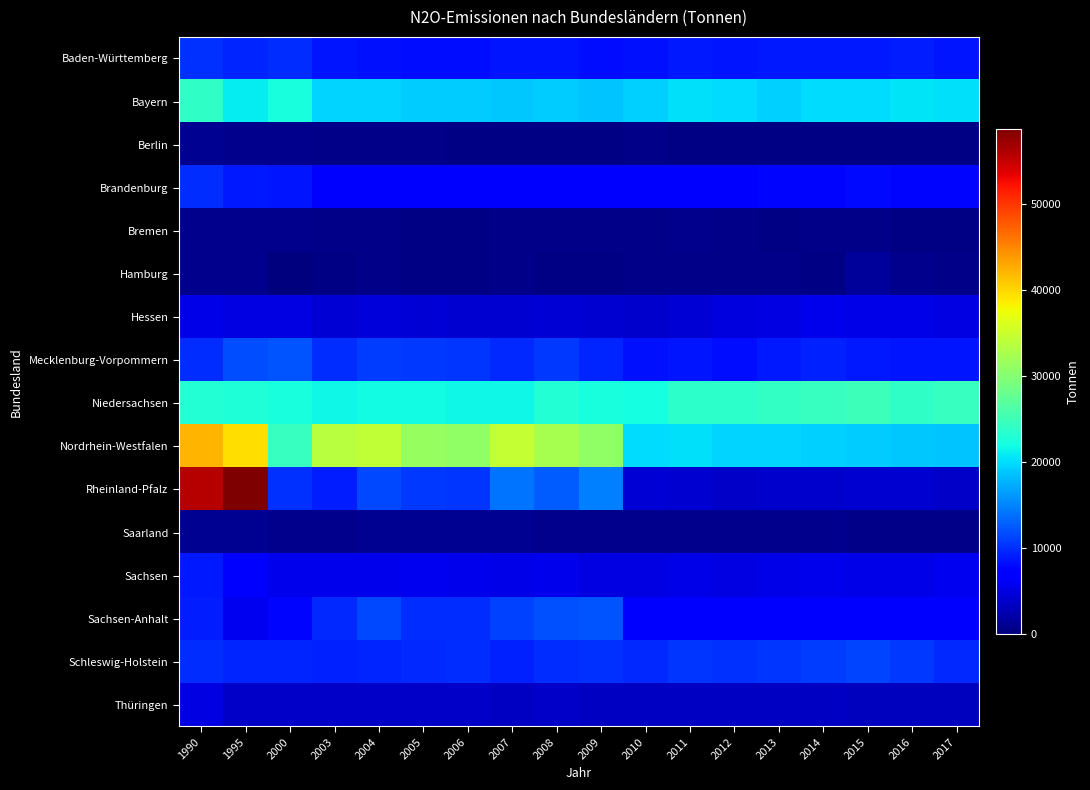

Which series has the widest spread of values?

Rheinland-Pfalz